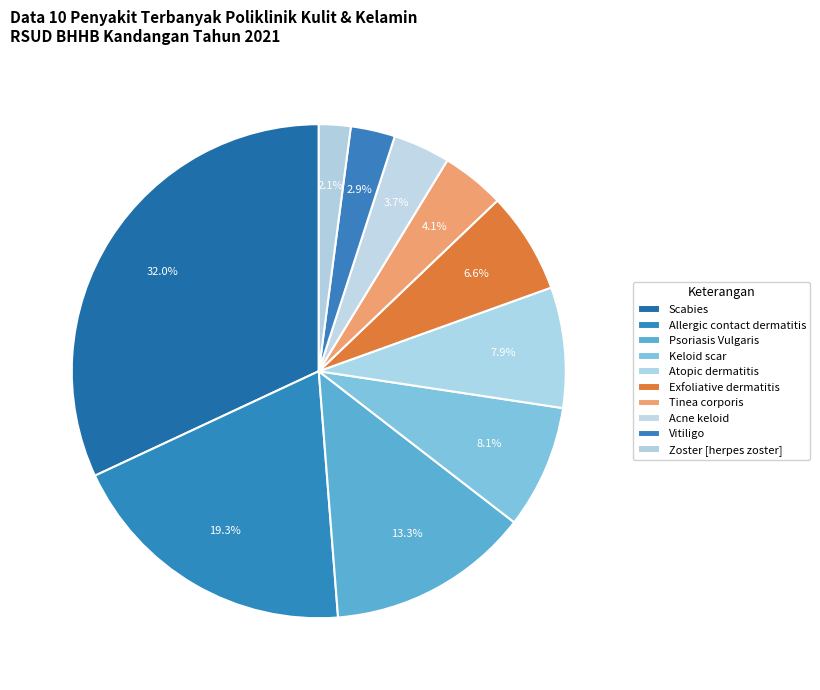

Is it true that Zoster [herpes zoster] is 1% of the pie?

False